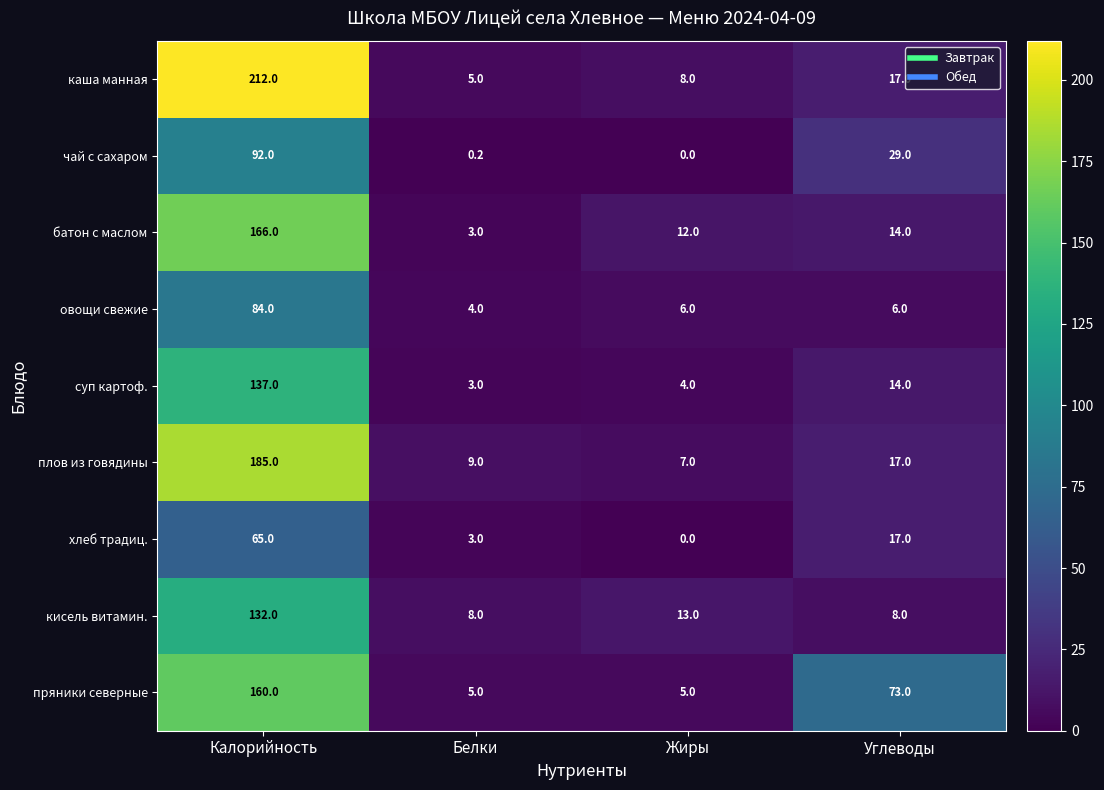

List the labels in order of батон с маслом value, largest first.

Калорийность, Углеводы, Жиры, Белки